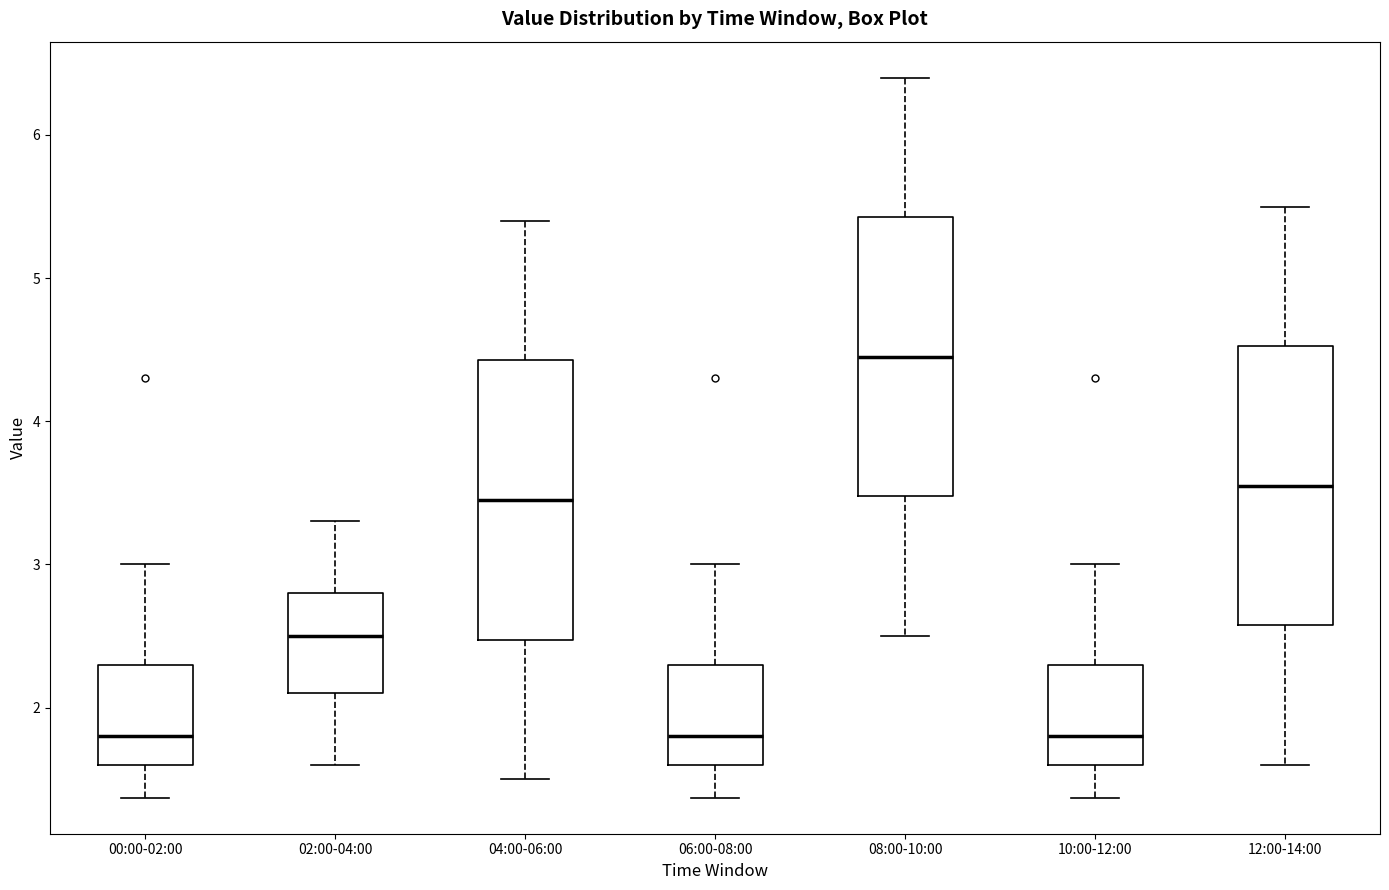

Reading left to right, read every box against the y-axis: the position of its median line, the range the box covers, and the ends of its whiskers. The values are not printed on the chart, so give them approximately, as read against the axis.

00:00-02:00: median 1.8, box 1.6 to 2.3, whiskers 1.4 to 3.0
02:00-04:00: median 2.5, box 2.1 to 2.8, whiskers 1.6 to 3.3
04:00-06:00: median 3.5, box 2.5 to 4.4, whiskers 1.5 to 5.4
06:00-08:00: median 1.8, box 1.6 to 2.3, whiskers 1.4 to 3.0
08:00-10:00: median 4.5, box 3.5 to 5.4, whiskers 2.5 to 6.4
10:00-12:00: median 1.8, box 1.6 to 2.3, whiskers 1.4 to 3.0
12:00-14:00: median 3.6, box 2.6 to 4.5, whiskers 1.6 to 5.5